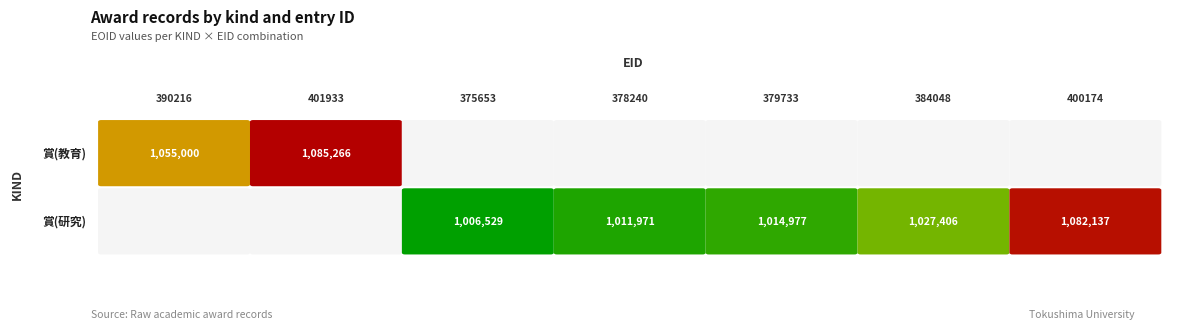

How many series are shown in this chart?

2